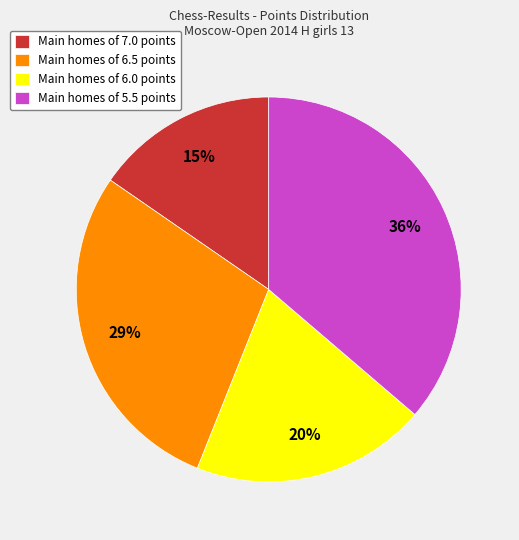

Is there a majority slice in this chart?

No